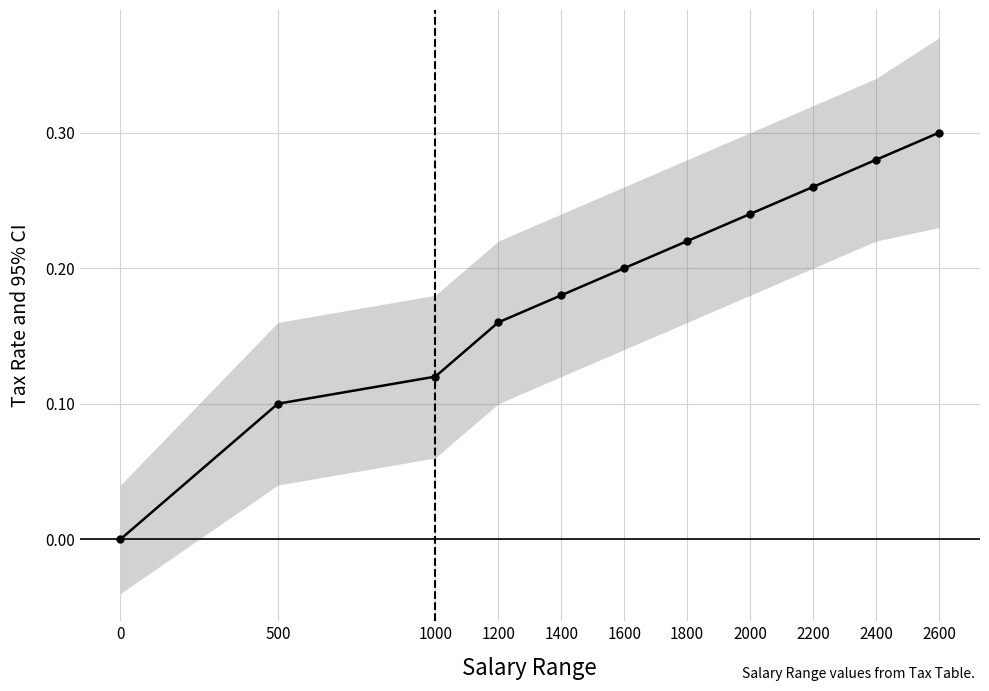

What is the value of the 5th point from the left?

0.2